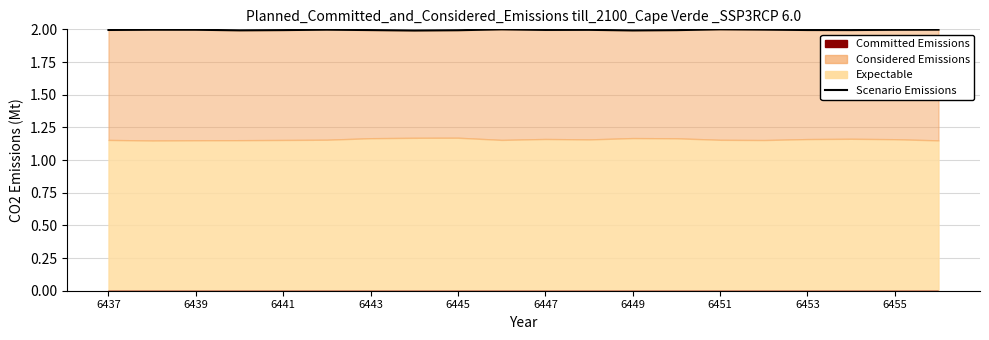

True or false: the data has more than 2 interior local peaks.

True